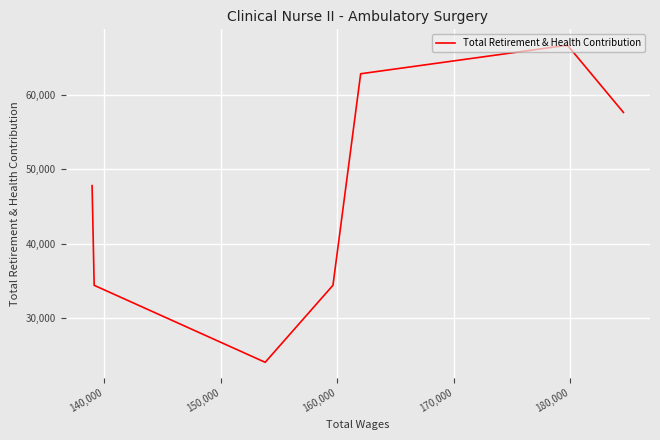

What is the difference between the maximum and second lowest values?

32223